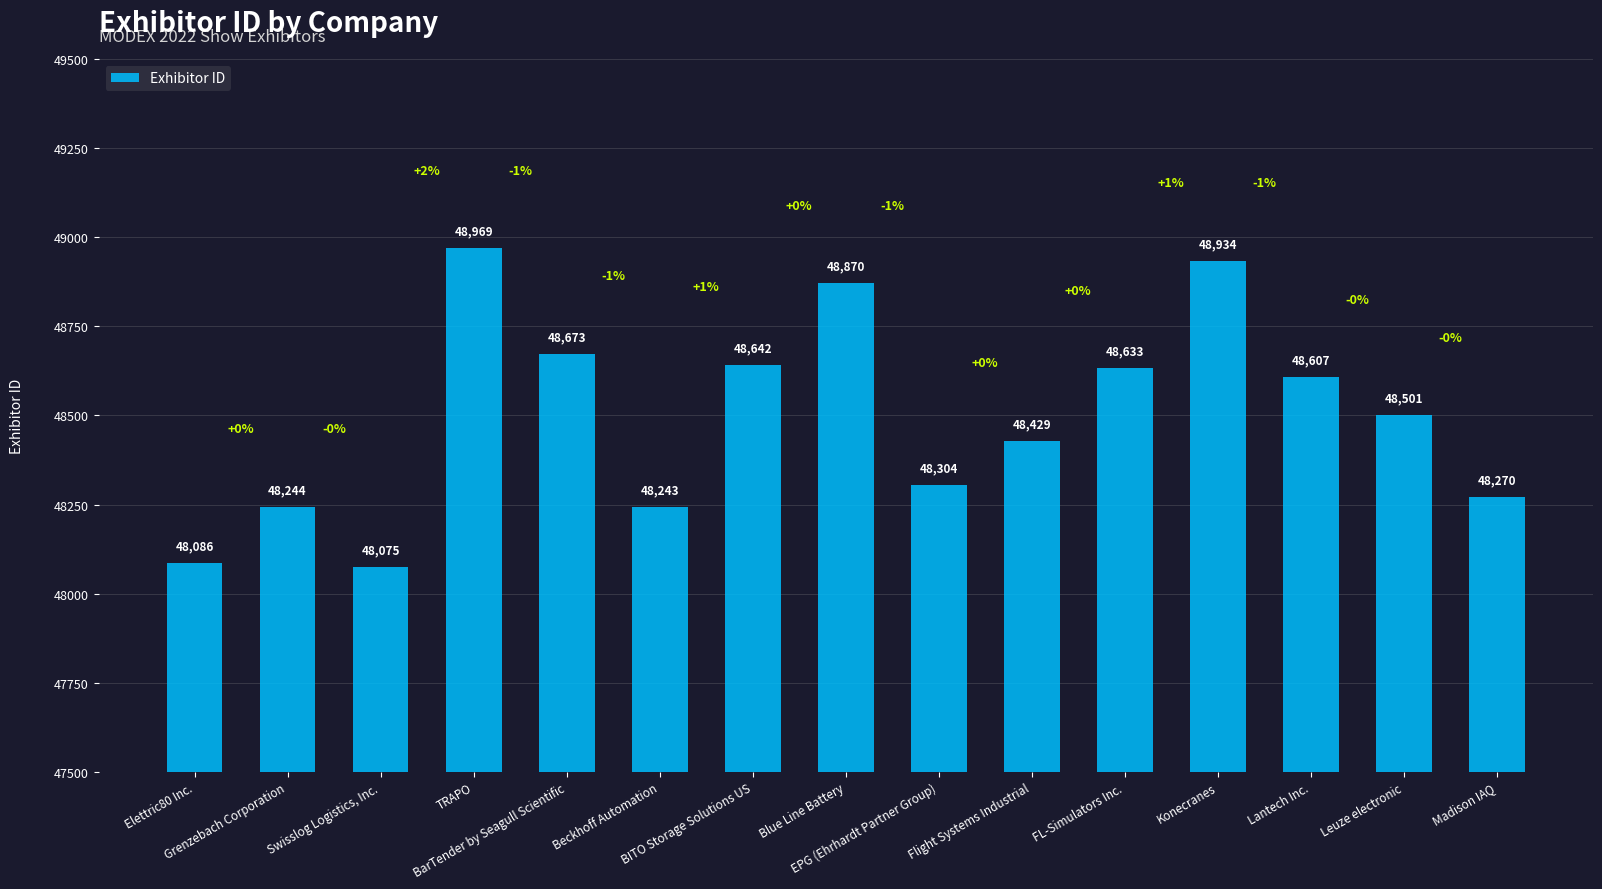

How many bars are there in total?

15